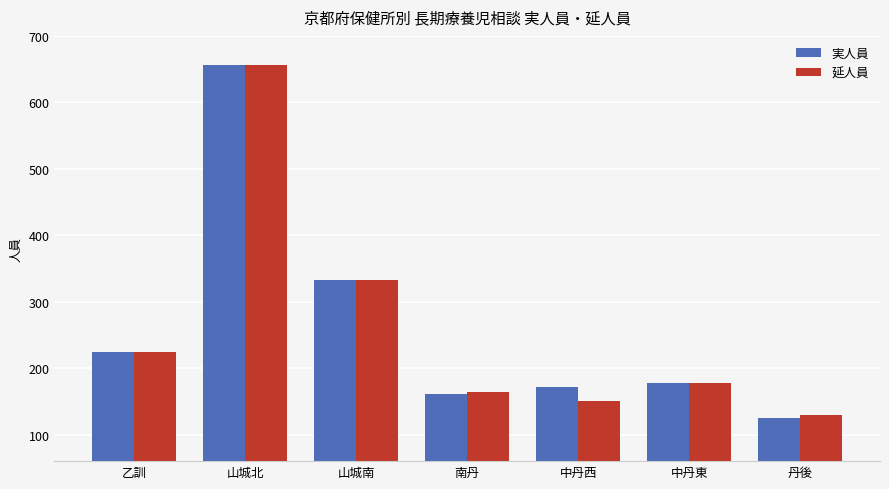

List the labels in order of 延人員 value, smallest first.

丹後, 中丹西, 南丹, 中丹東, 乙訓, 山城南, 山城北